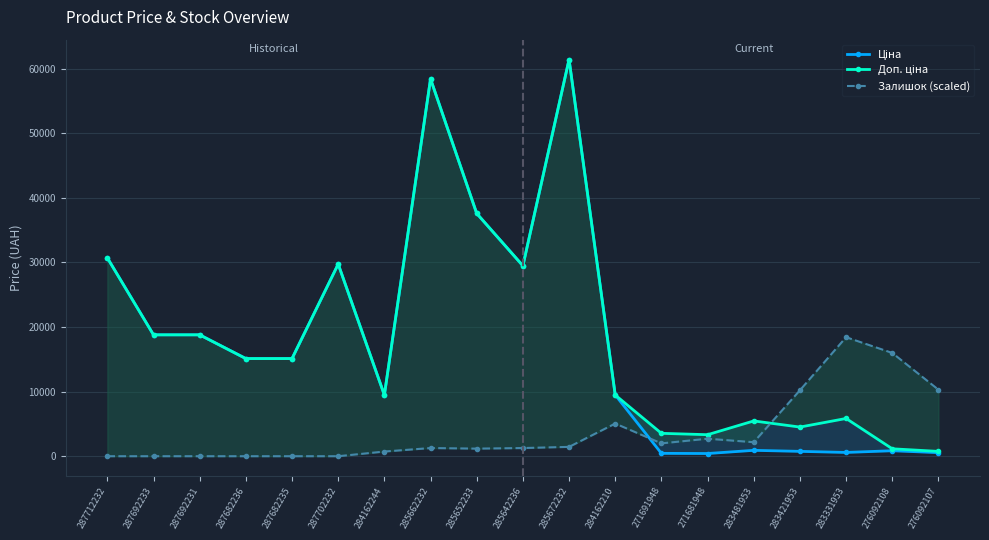

What is the approximate value of Ціна at 285662232?

58426.5